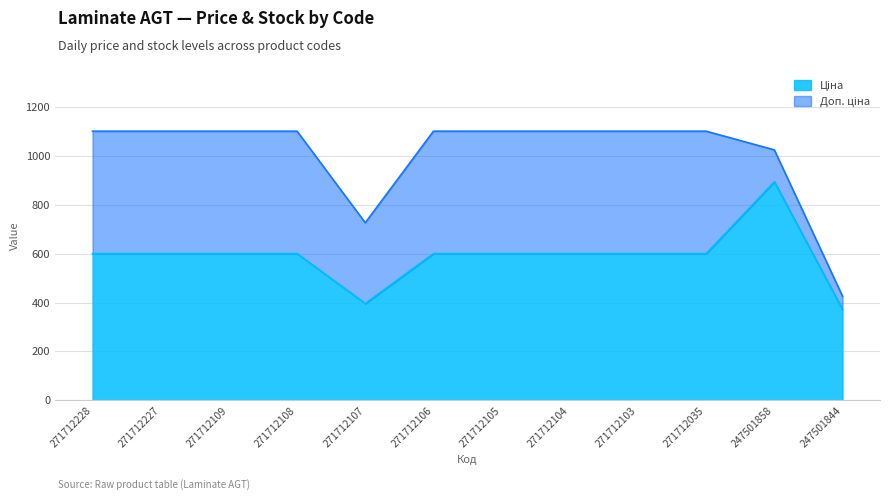

What is the value of the Ціна point at the 9th from the left?

599.9